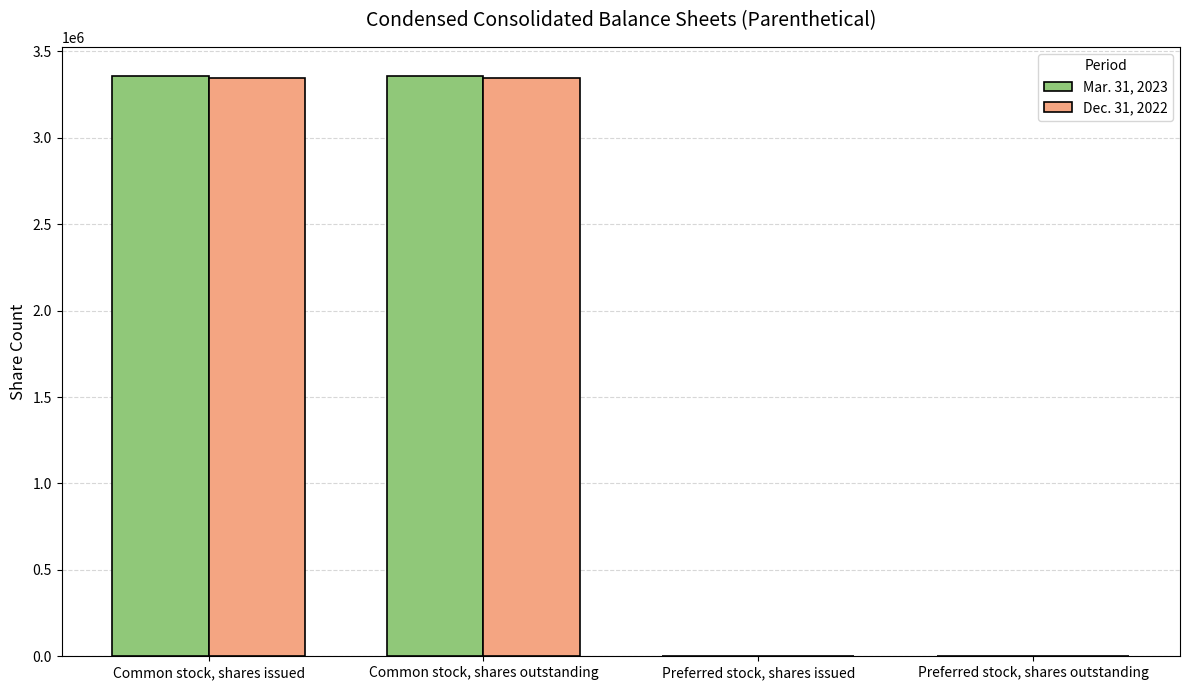

True or false: Mar. 31, 2023 has a value of 789572 at Common stock, shares issued.

False